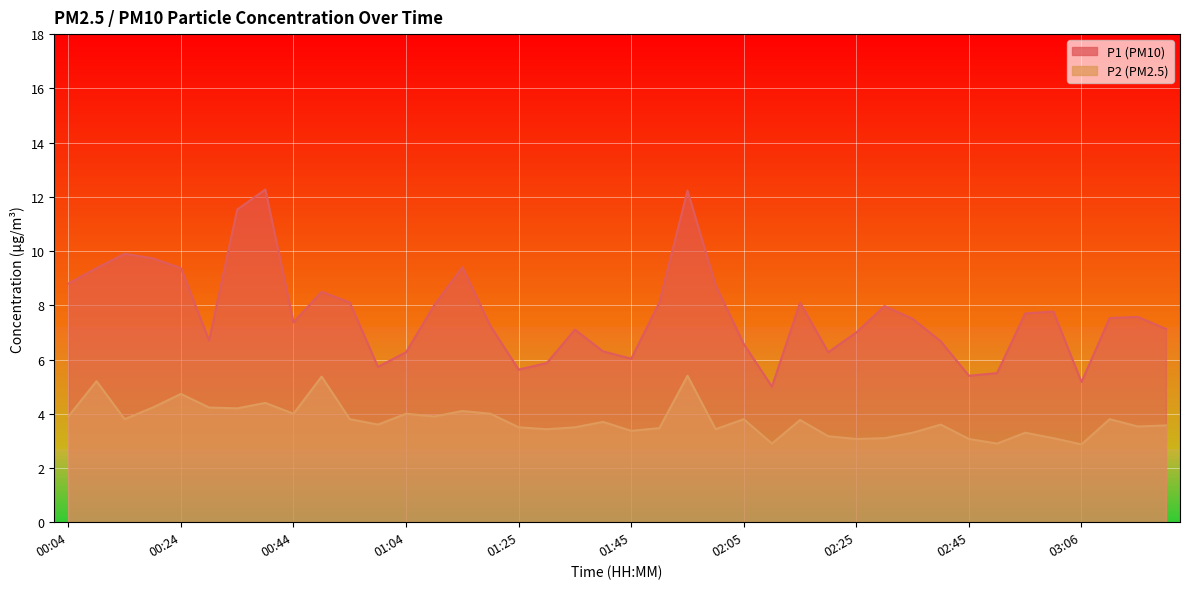

True or false: P2 and P1 cross at least once.

False